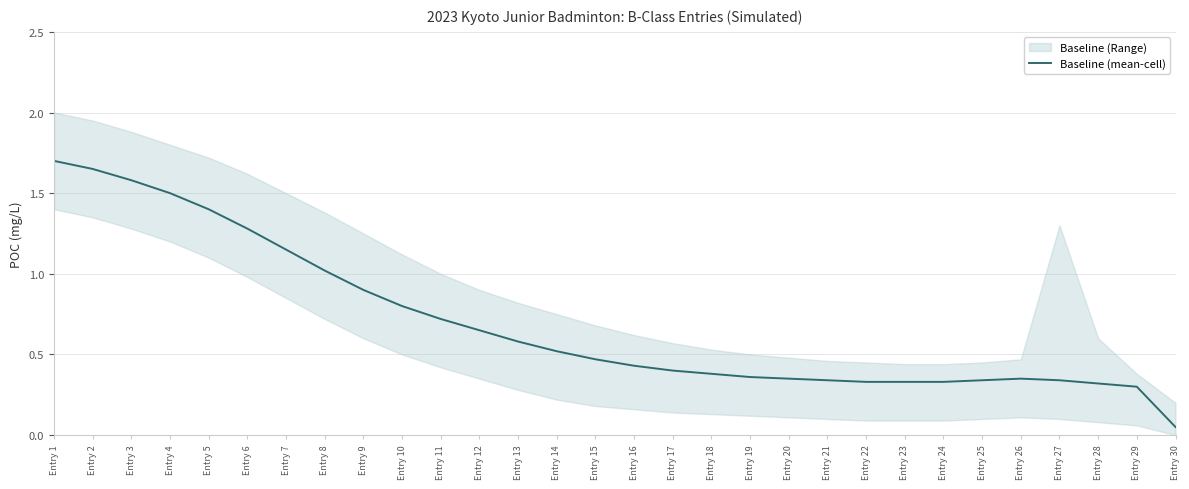

What is the difference between the maximum and second lowest values?

1.4